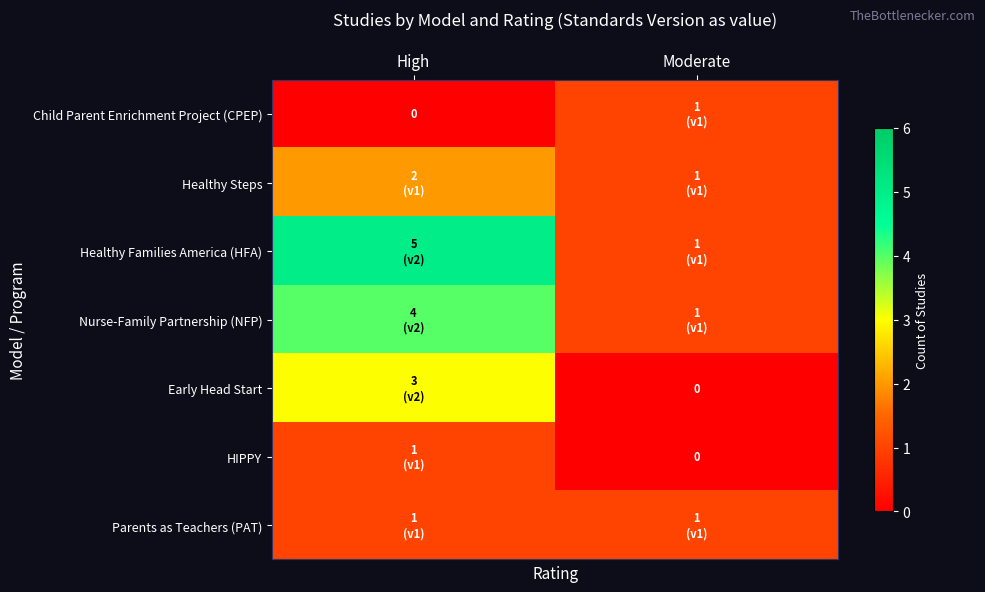

Which category has the highest value across all series?

High